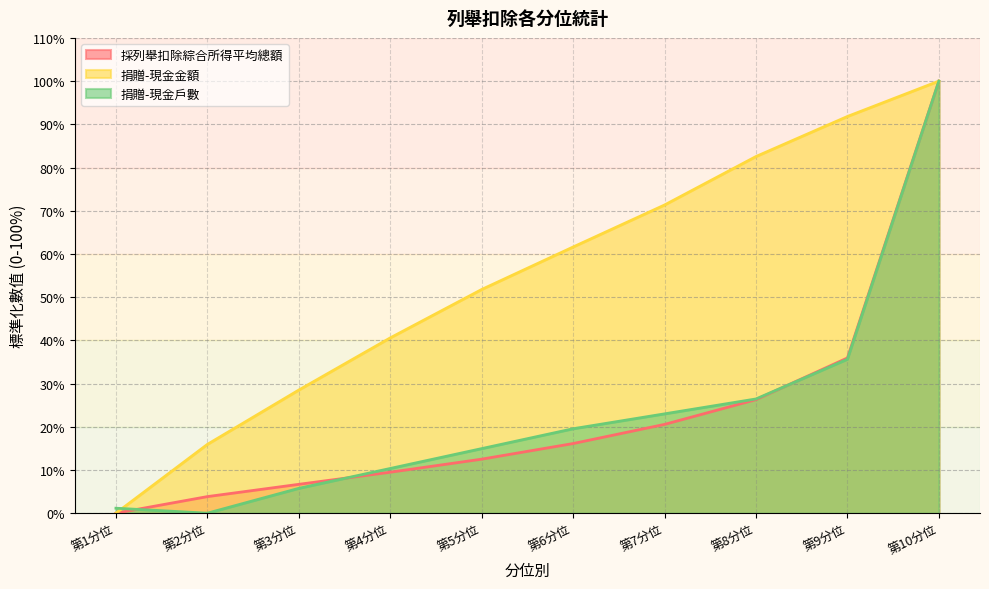

What is the difference between the maximum and minimum values in the 捐贈-現金金額 series?

100.0